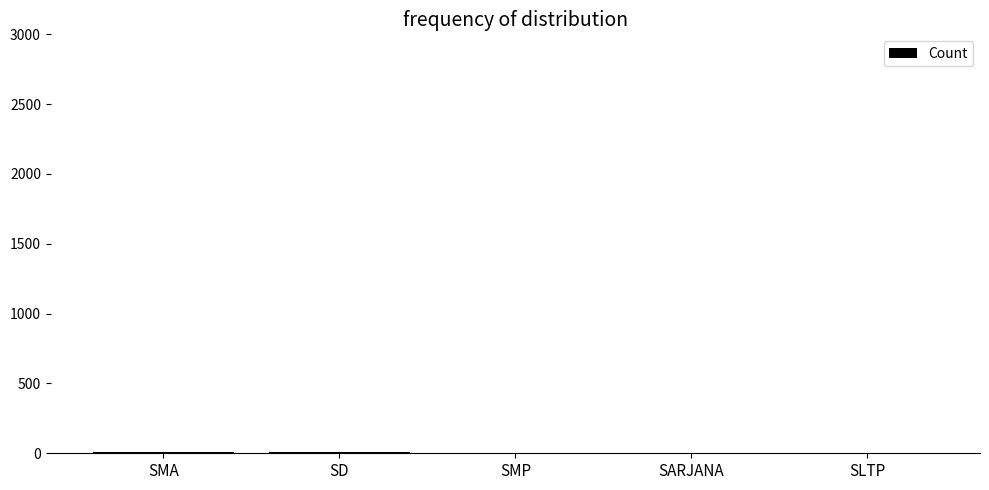

What is the sum of all values?

22